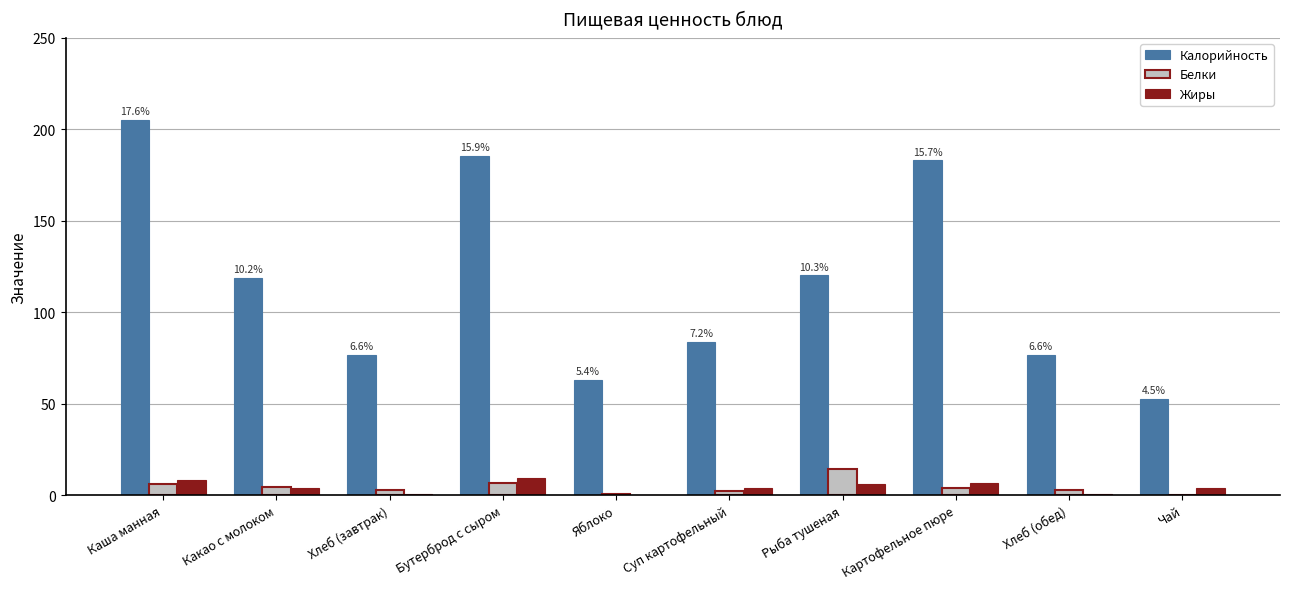

Are the bars grouped side by side (vs. stacked)?

Yes